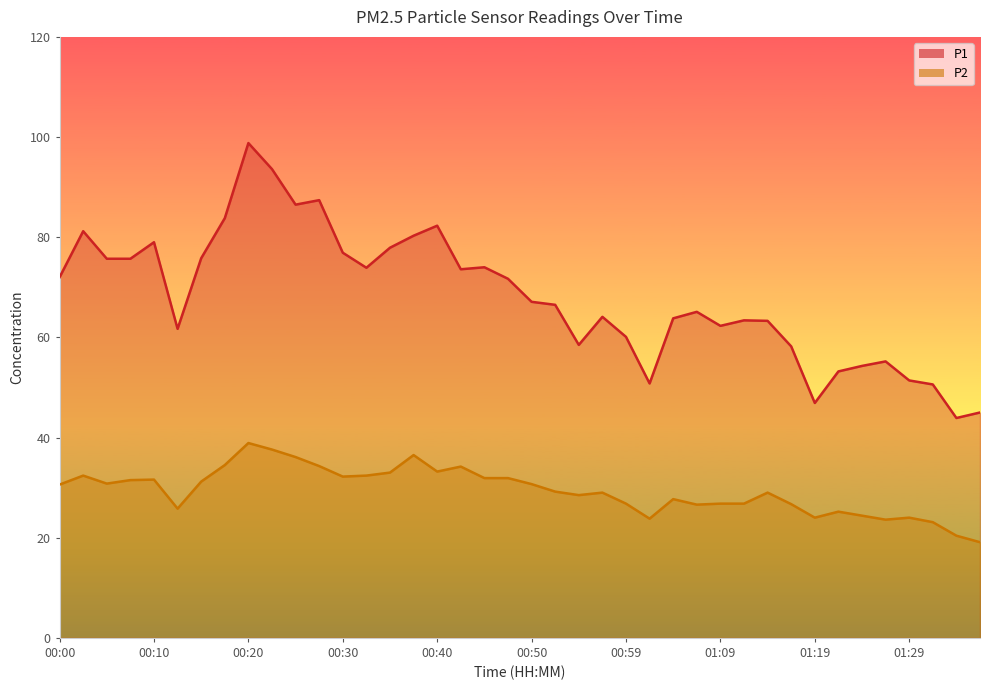

Does the chart display data point markers on the line(s)?

No